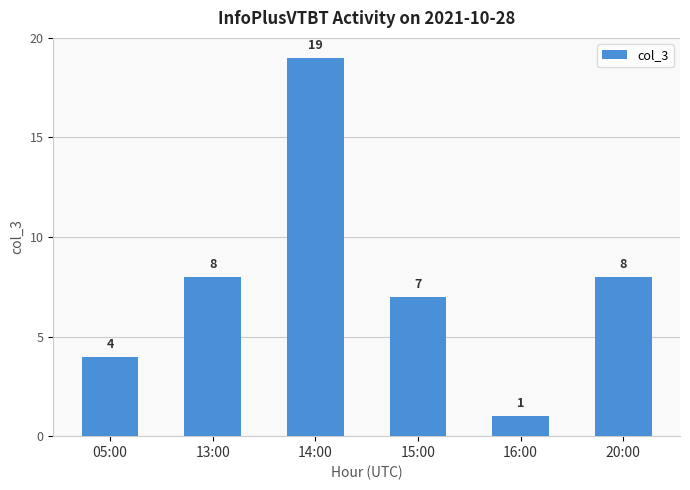

What is the ratio of the value at 05:00 to the value at 13:00?

0.5